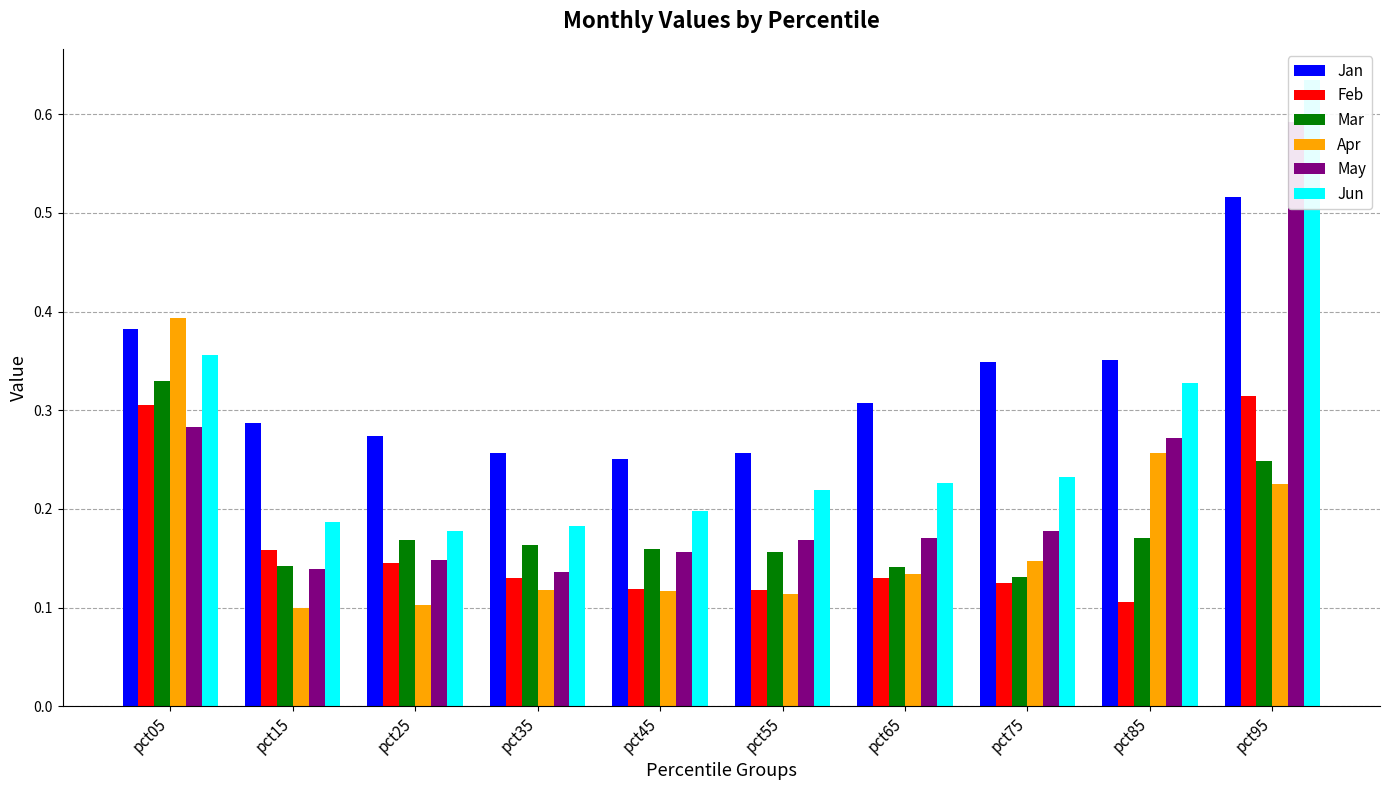

What is the approximate value of Mar at pct65?

0.1